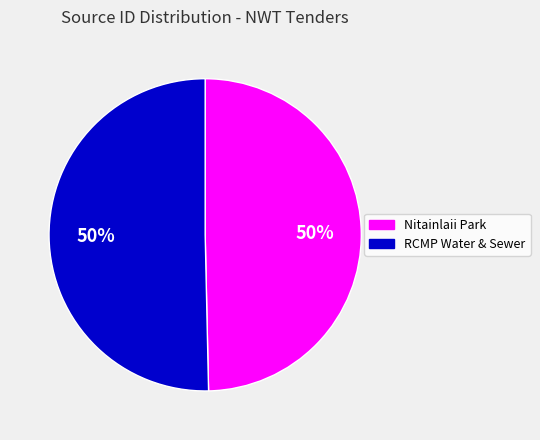

How many slices are in this pie chart?

2